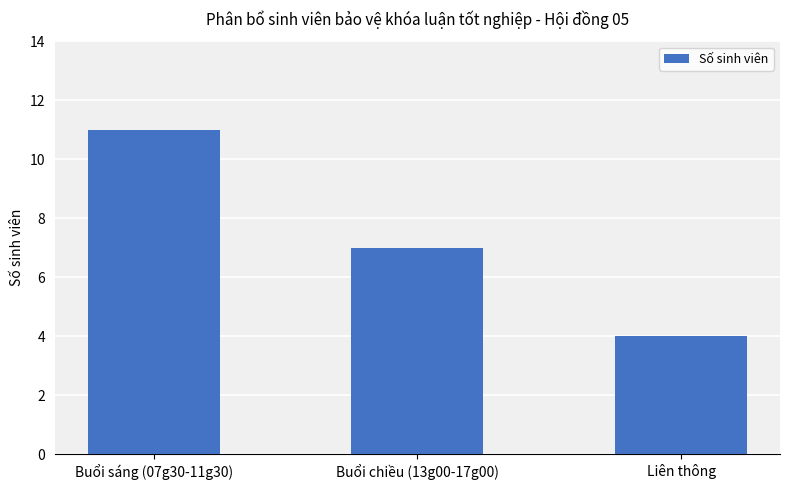

Are the bars grouped side by side (vs. stacked)?

No